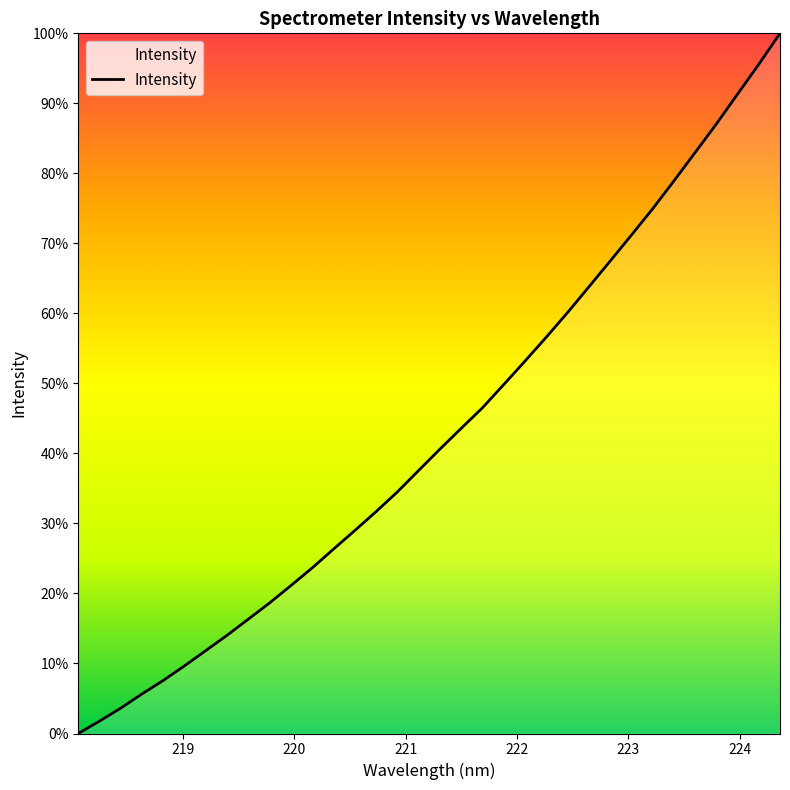

What is the maximum value shown in the chart?

100.0